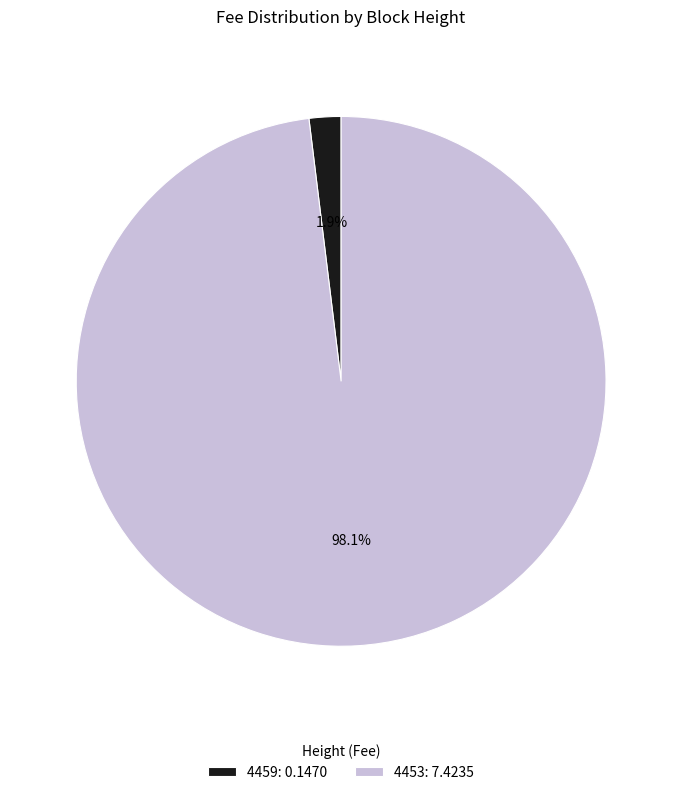

What percentage do 4459 and 4453 together represent?

100.0%